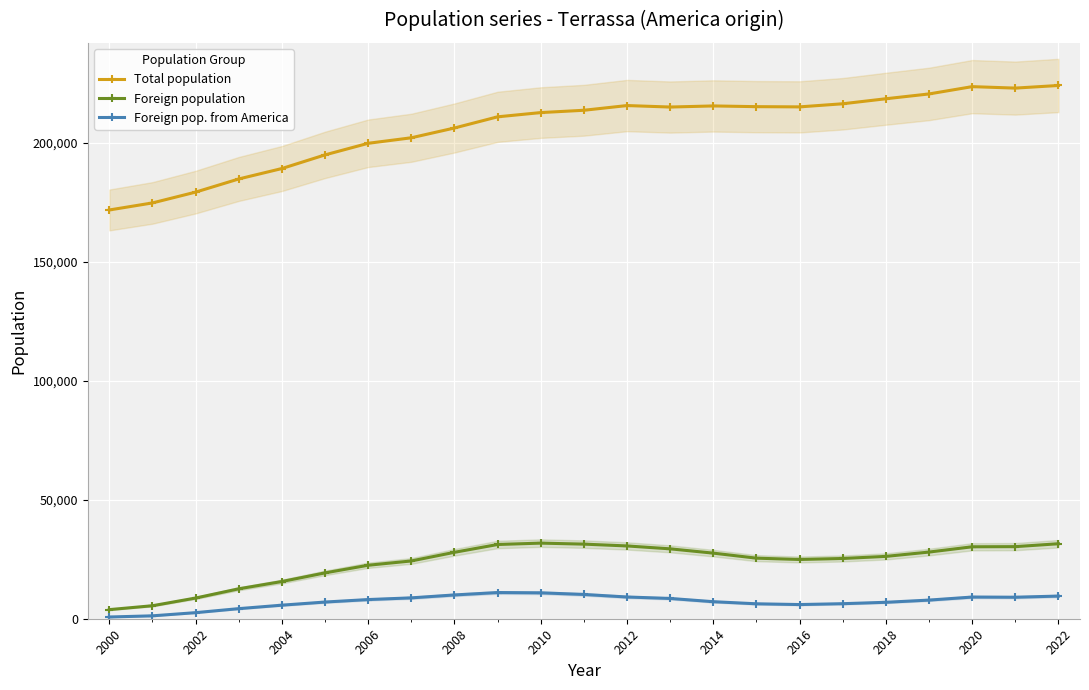

What is the highest value of the Foreign population series?

31777